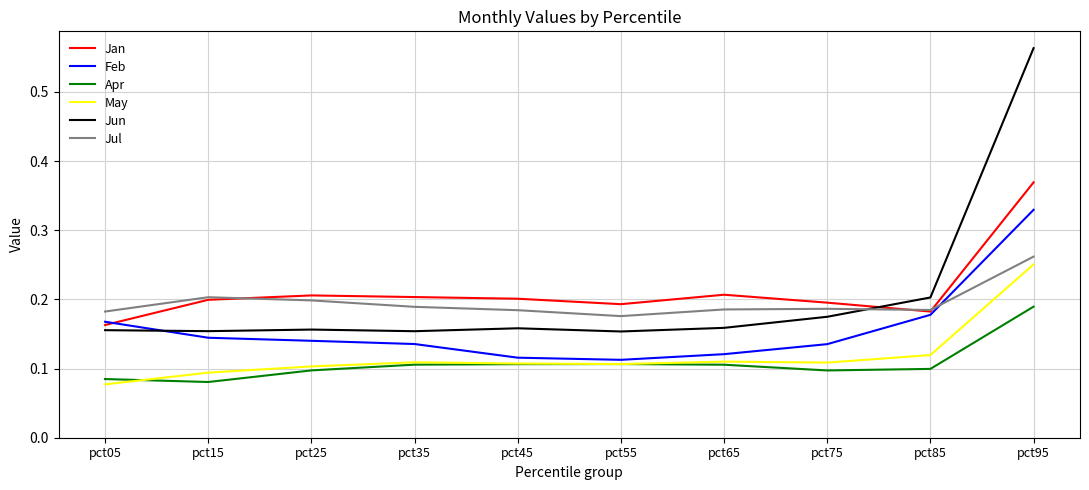

At which label does Jan reach its minimum?

pct05